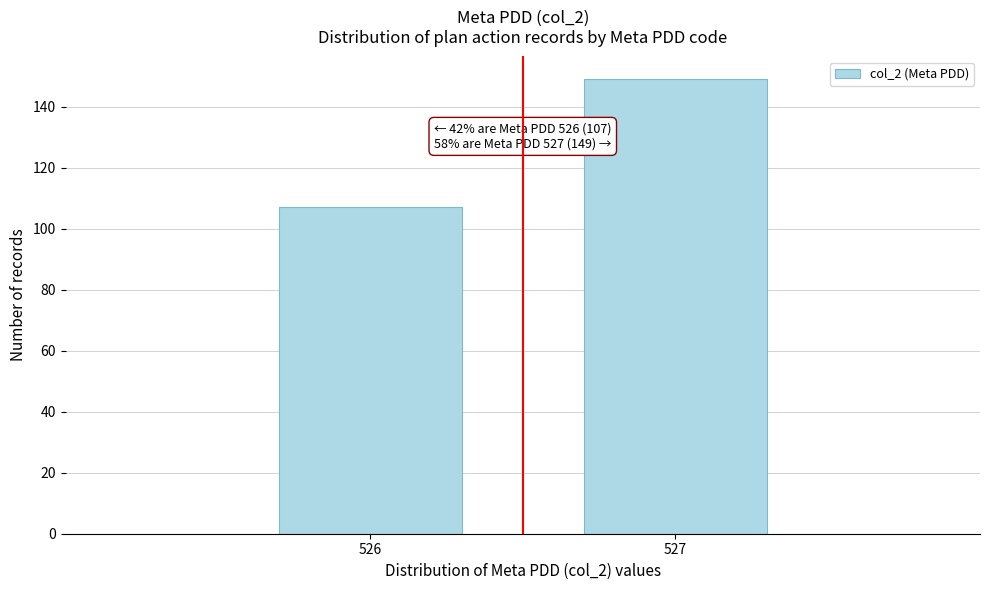

Reading right to left, what are all the values shown in this chart?

527=149	526=107